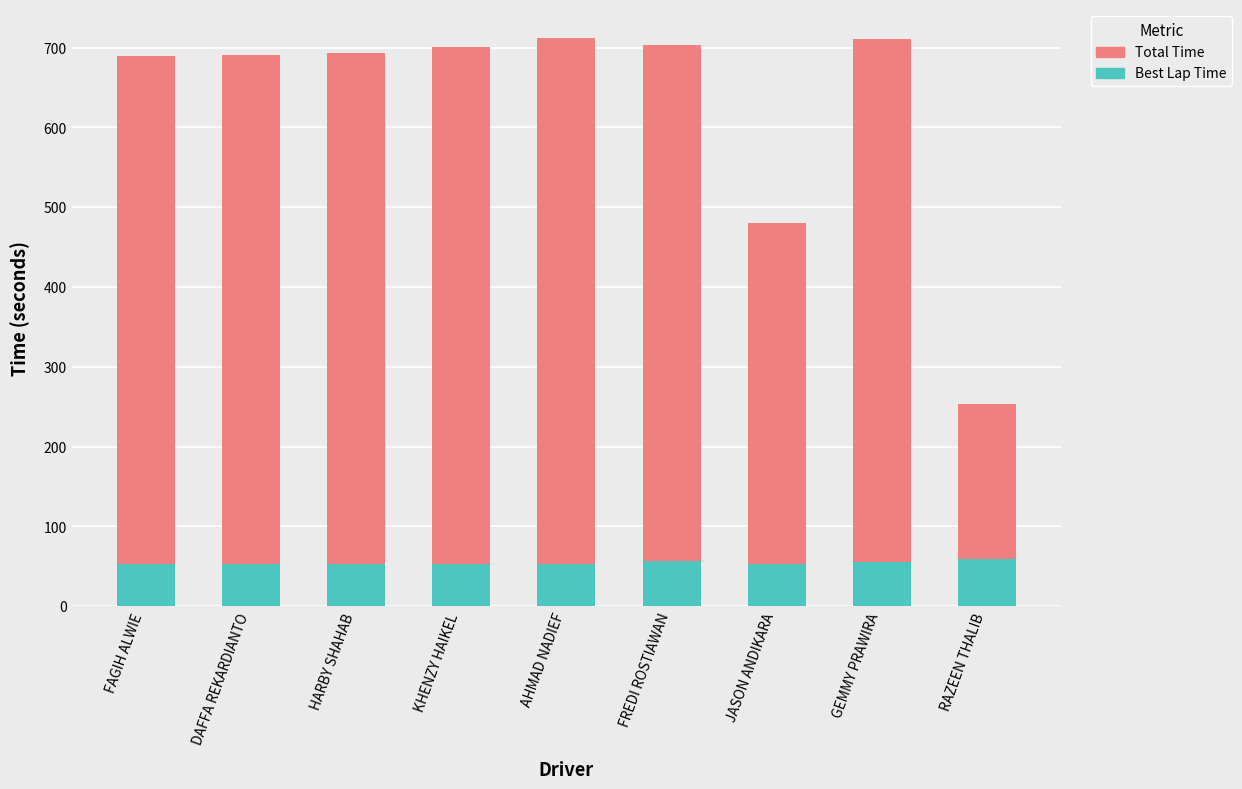

What is the minimum value for Best Lap Time?

52.3